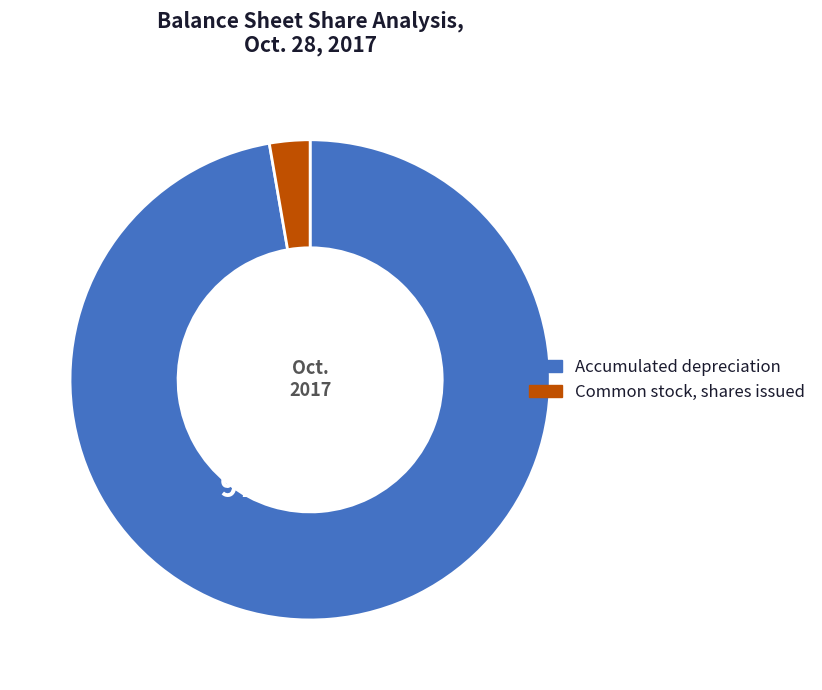

Count the number of slices in the pie.

2